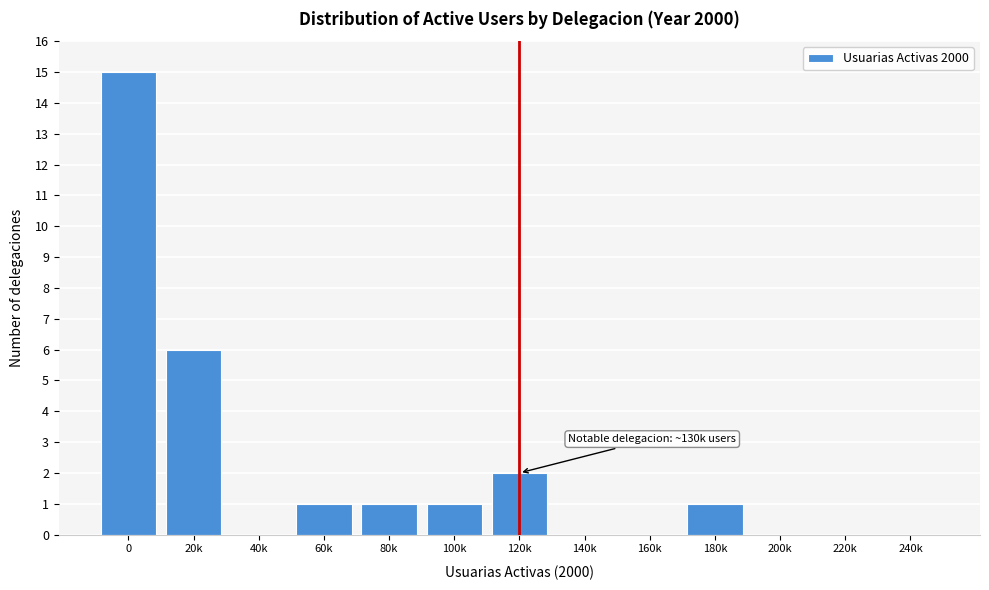

Reading left to right, list all the values displayed in this chart.

0=15	20k=6	40k=0	60k=1	80k=1	100k=1	120k=2	140k=0	160k=0	180k=1	200k=0	220k=0	240k=0